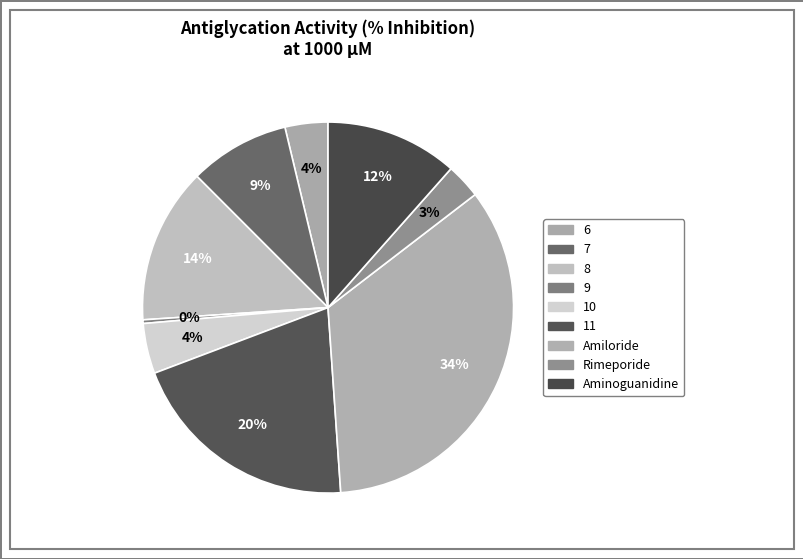

True or false: 10 accounts for 4% of the total.

True